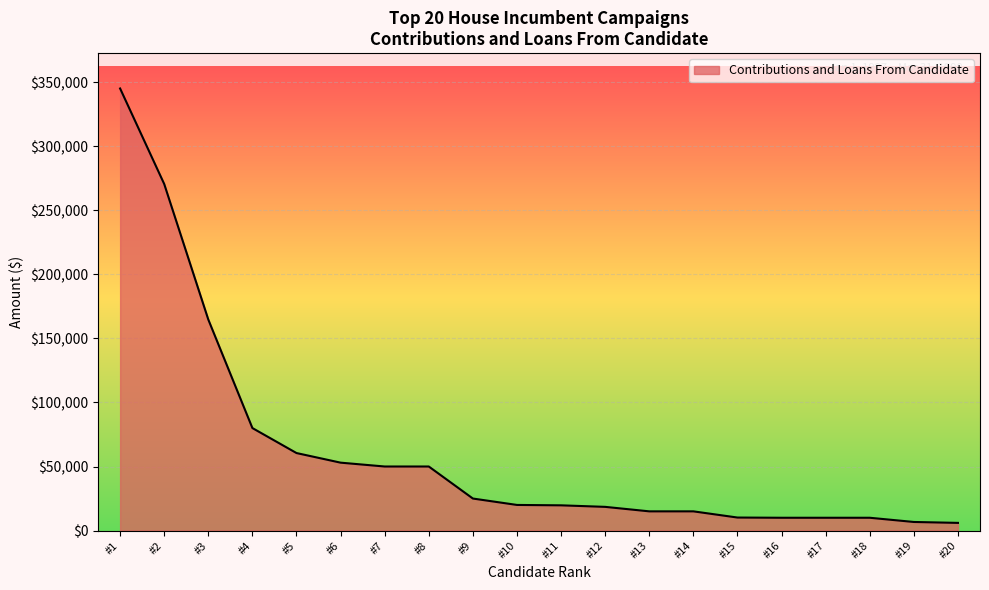

The value at #6 is 83712. True or false?

False